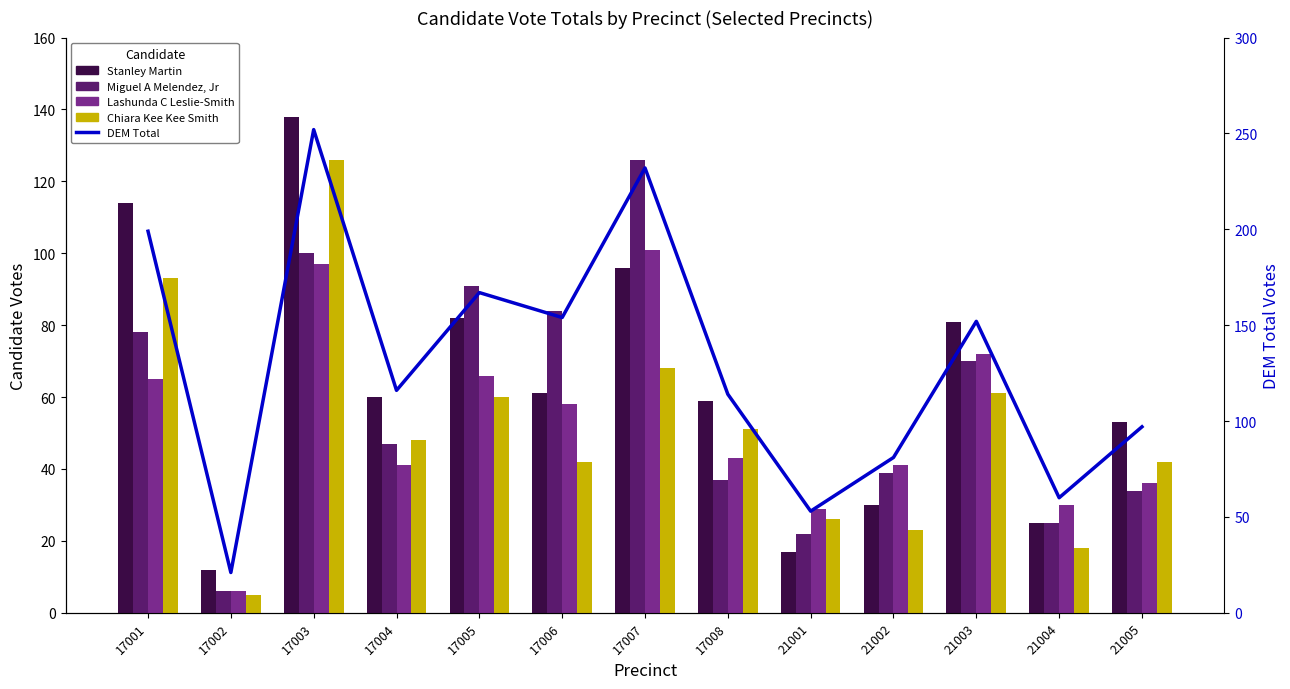

List the series in order of their peak value, lowest first.

Lashunda C Leslie-Smith, Miguel A Melendez, Jr, Chiara Kee Kee Smith, Stanley Martin, DEM Total